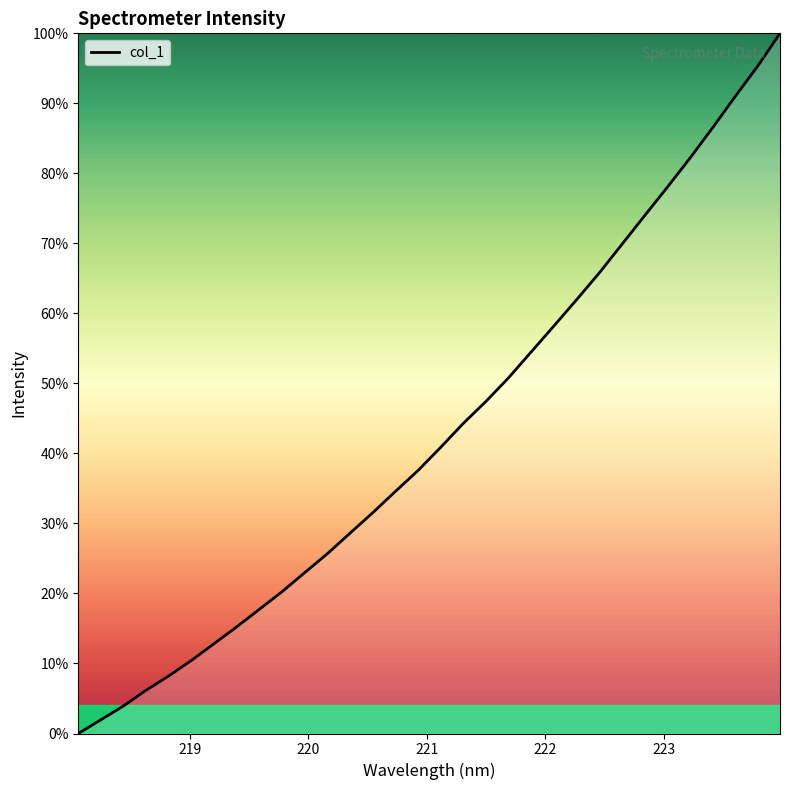

What is the maximum value shown in the chart?

100.0